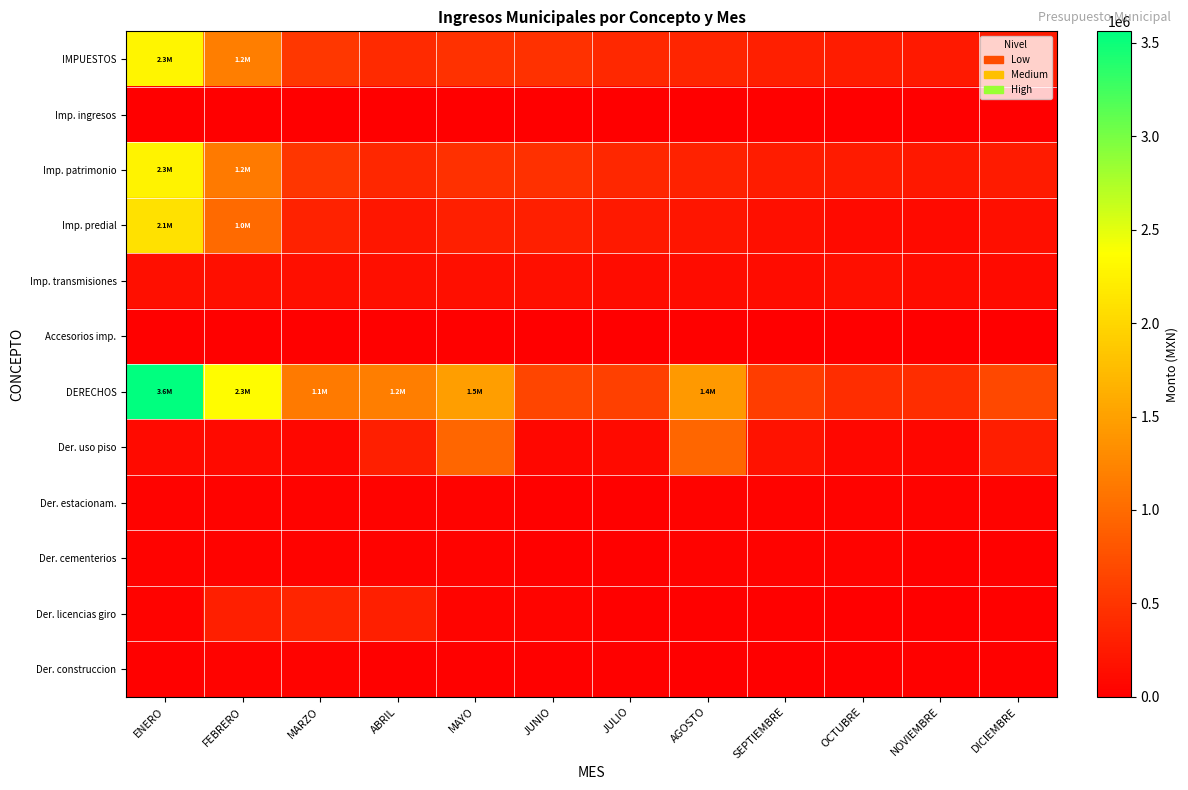

Which series has the widest spread of values?

DERECHOS